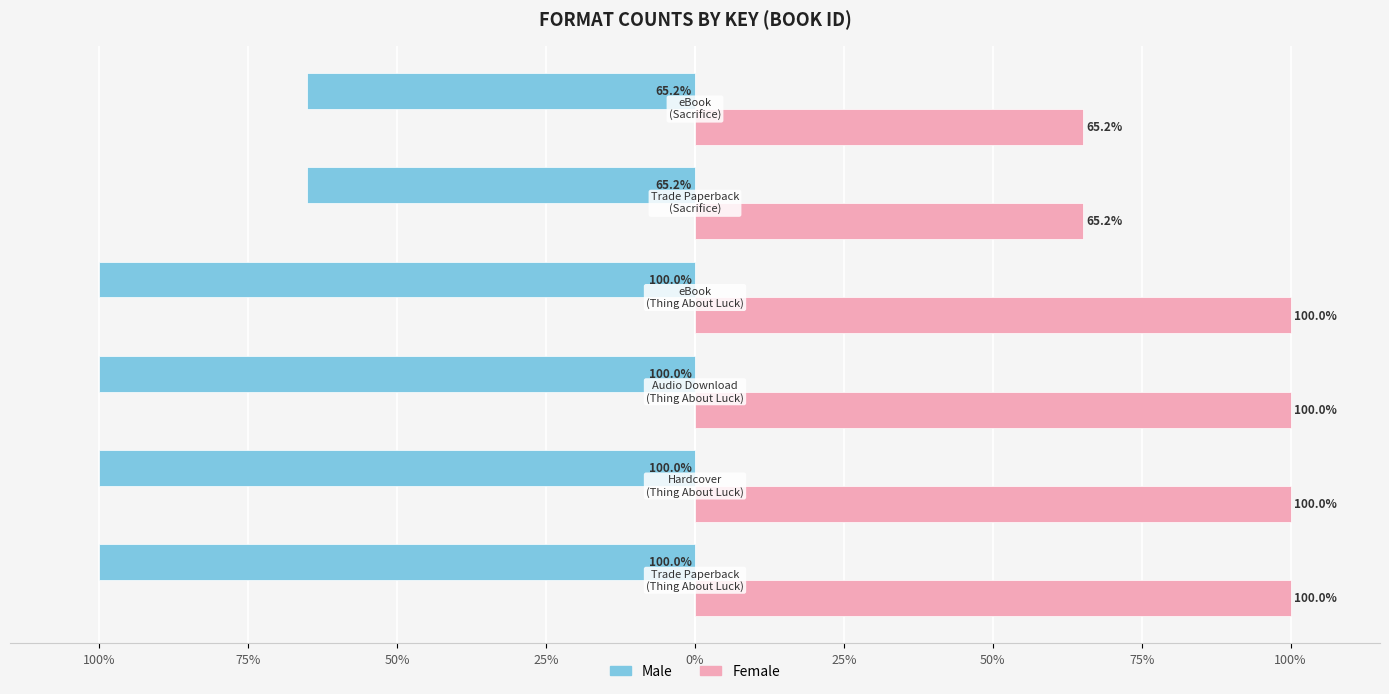

What are all the series names shown in the legend?

Male, Female